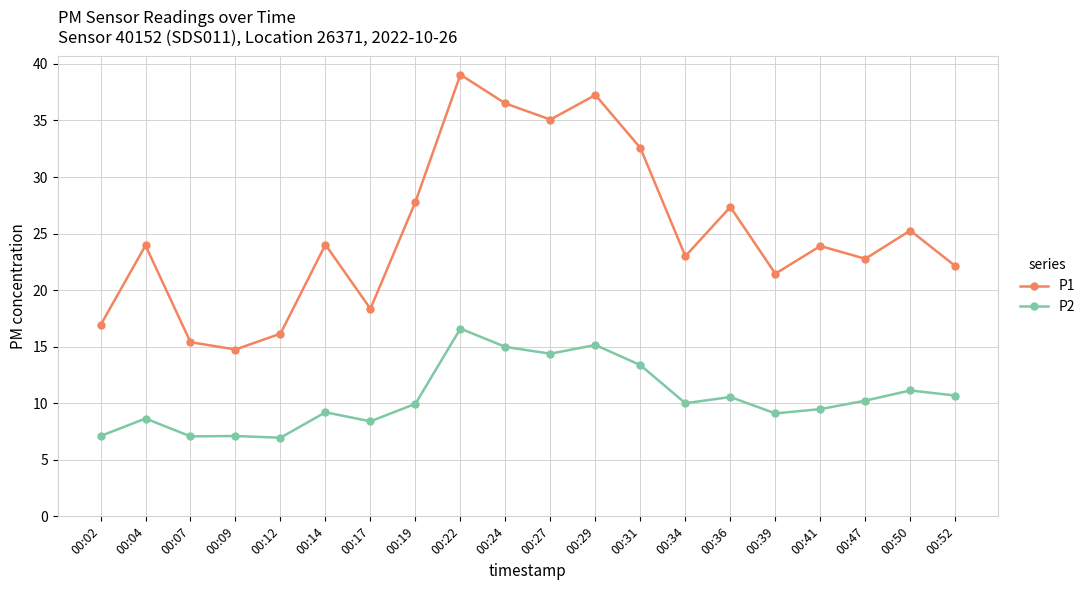

At 00:29, list the series in order from smallest to largest.

P2, P1